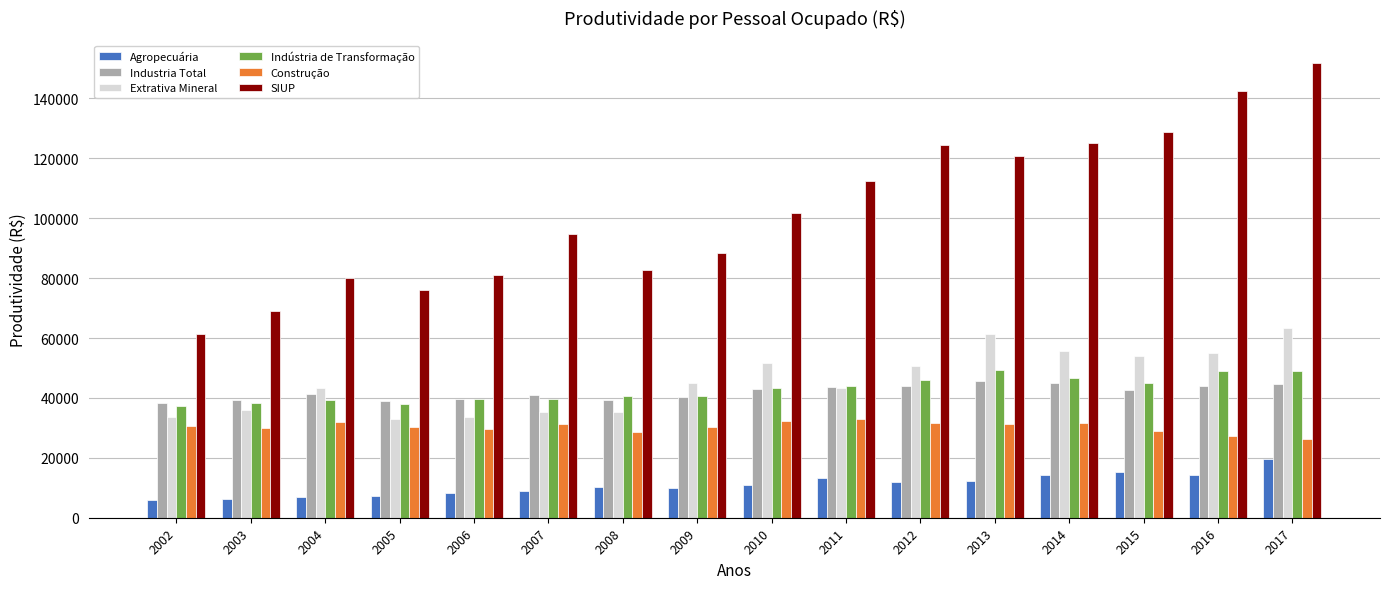

Rank the series by their maximum value, from highest to lowest.

SIUP, Extrativa Mineral, Indústria de Transformação, Industria Total, Construção, Agropecuária